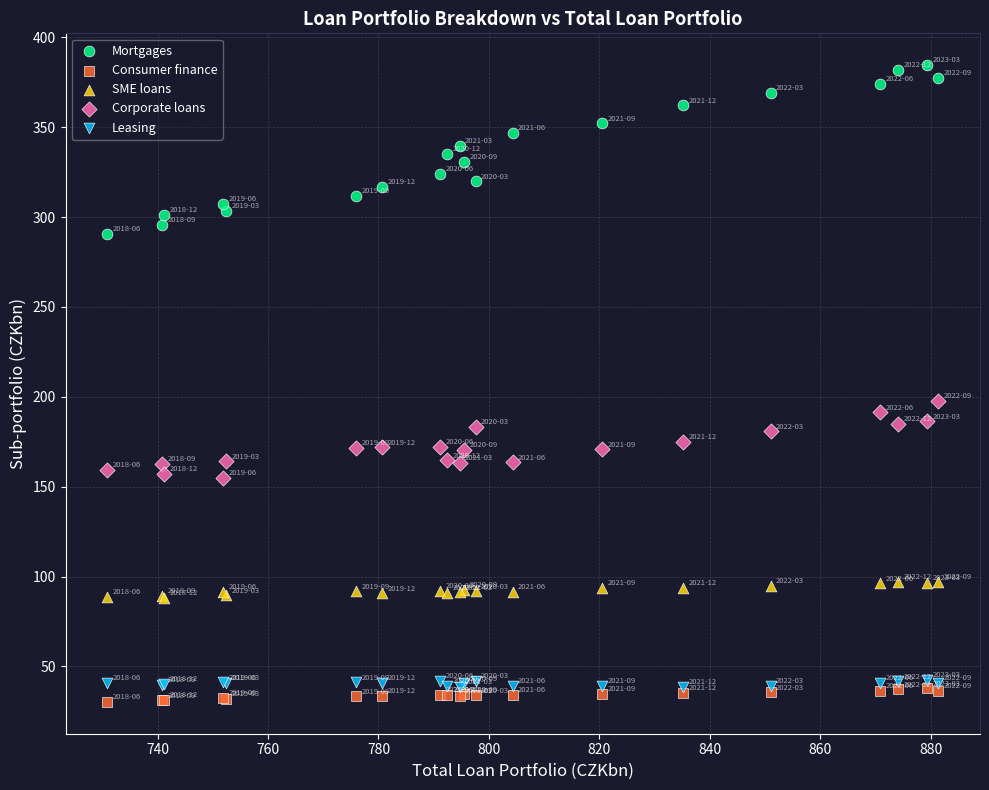

Which series contains the highest Y value?

Mortgages